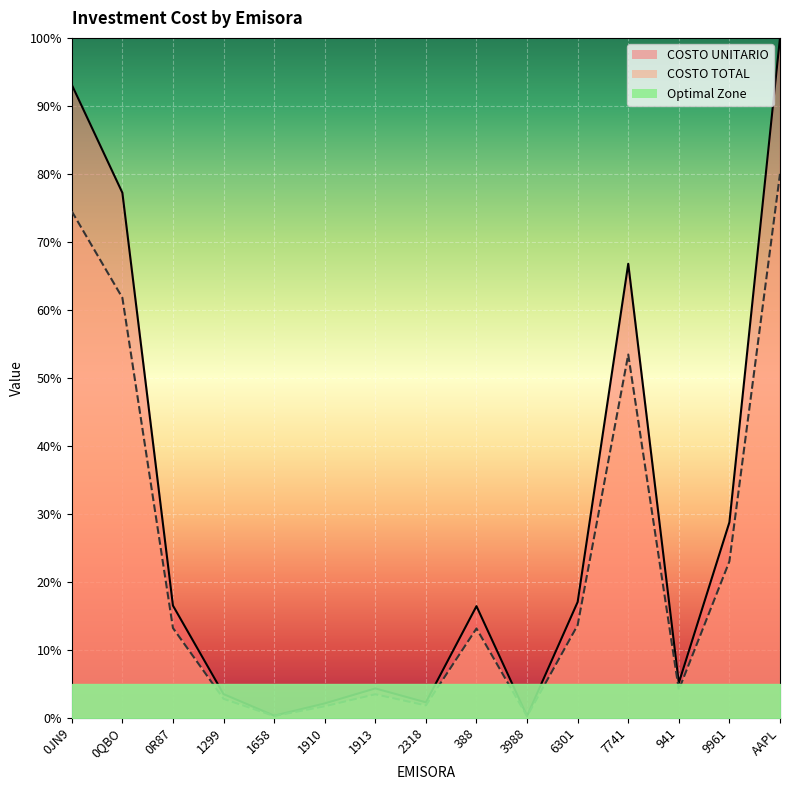

True or false: COSTO UNITARIO has a value of 16.4 at 388.

True